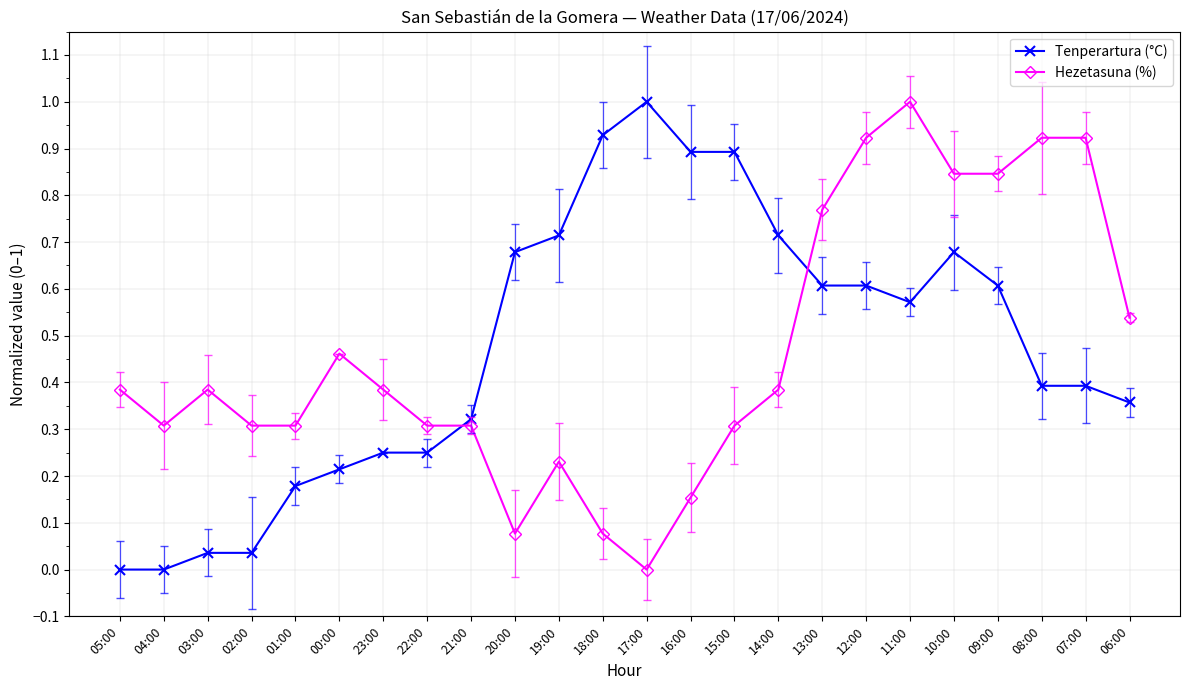

Is it true that Tenperartura (°C) equals 1.0 at 17:00?

True